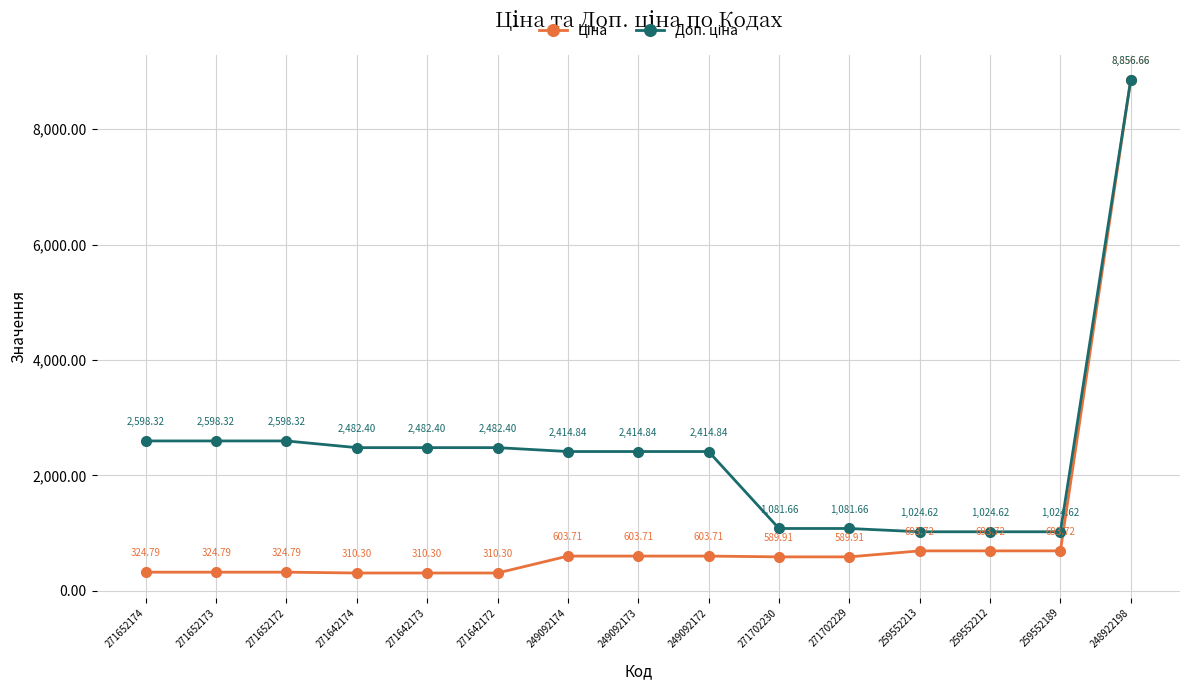

Does the chart display data point markers on the line(s)?

Yes